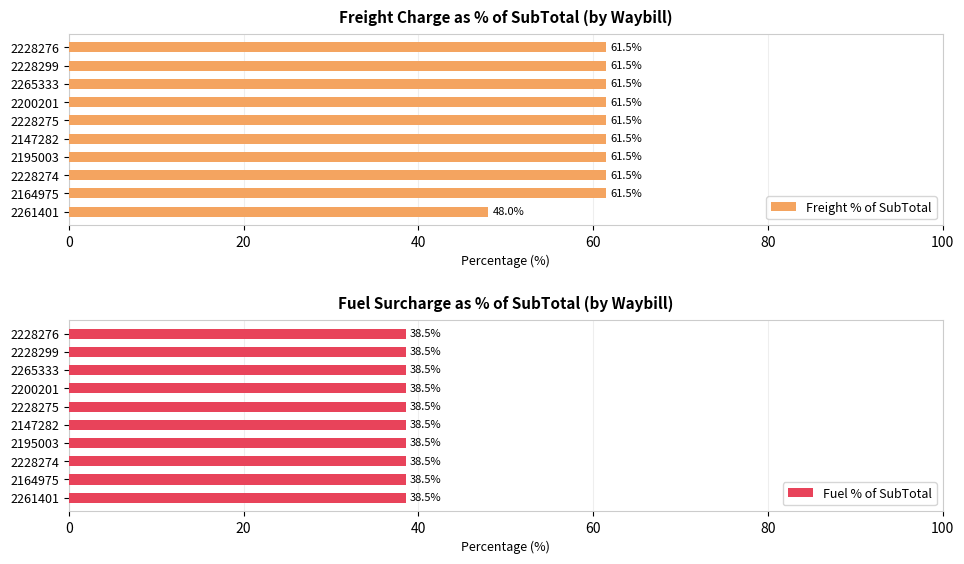

At which label is Freight % of SubTotal closest to 54?

2261401